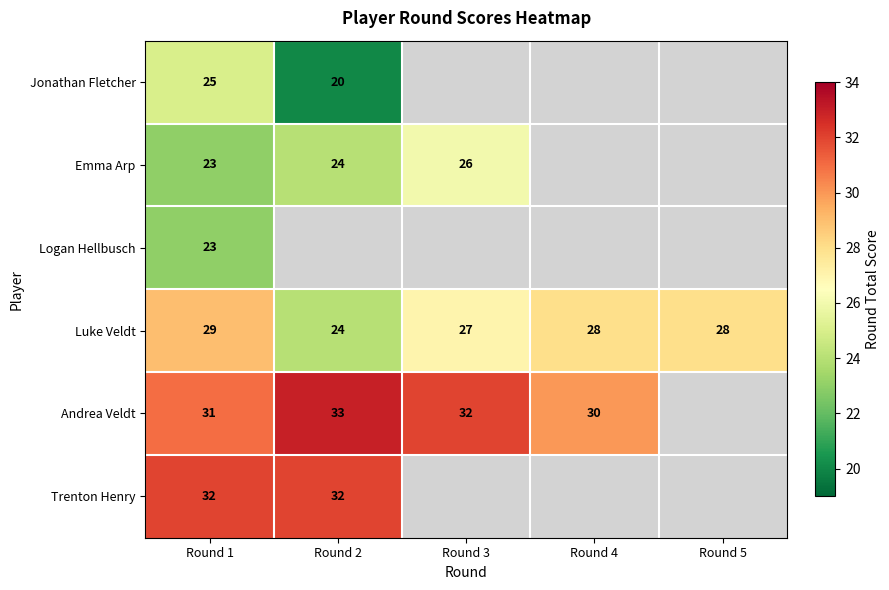

The Jonathan Fletcher series shows 25 at Round 1. True or false?

True